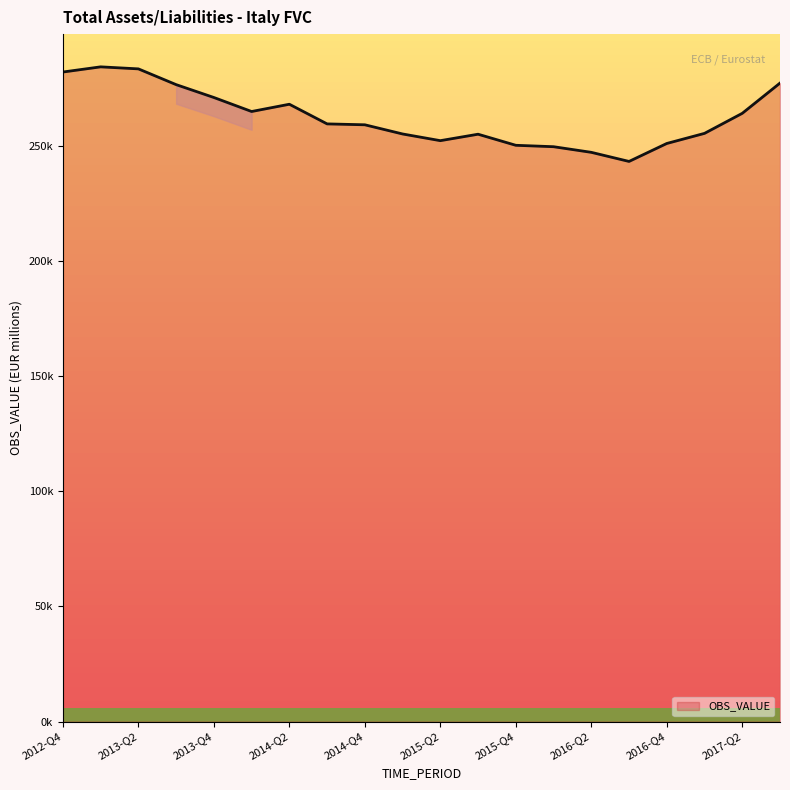

Reading left to right, transcribe all the data shown in this chart.

282067	284316	283433	276595	271007	264924	268078	259544	259151	255167	252262	255061	250250	249635	247192	243241	251038	255430	264134	277265